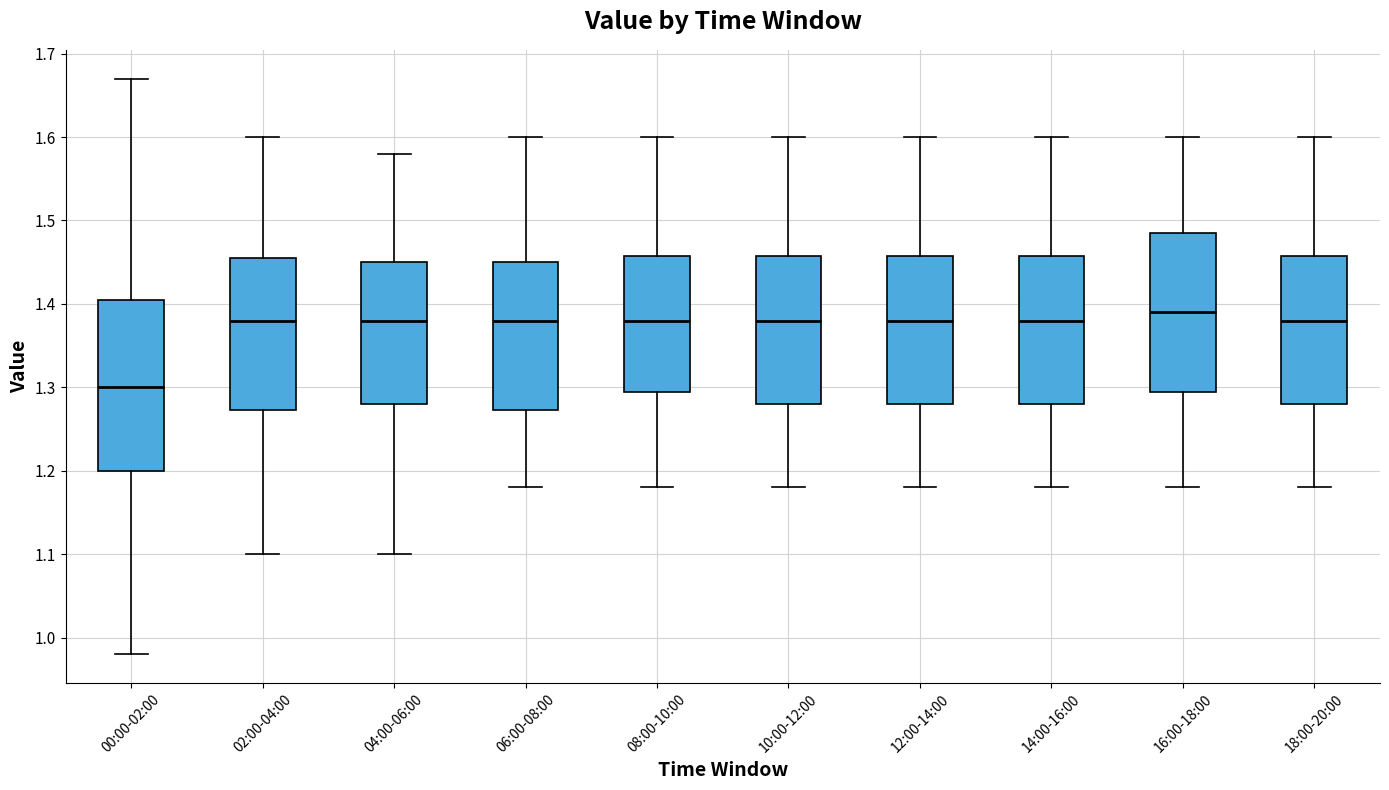

Comparing the boxes themselves (not the whiskers), which one is the tallest?

00:00-02:00